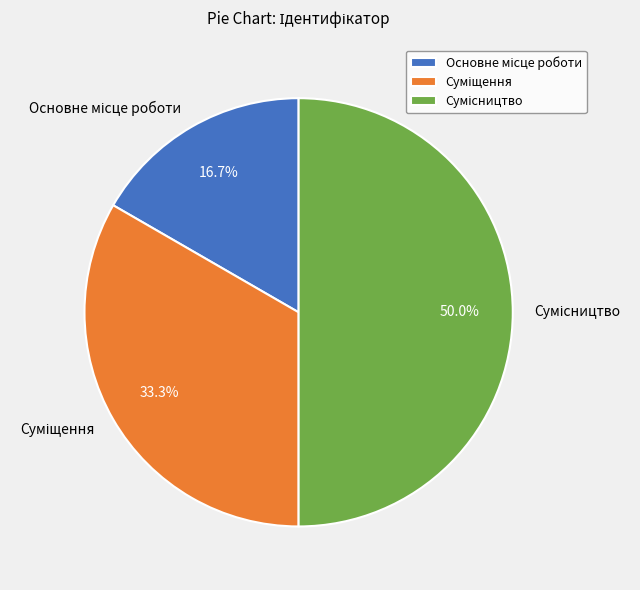

Which has a higher value, Сумісництво or Суміщення?

Сумісництво